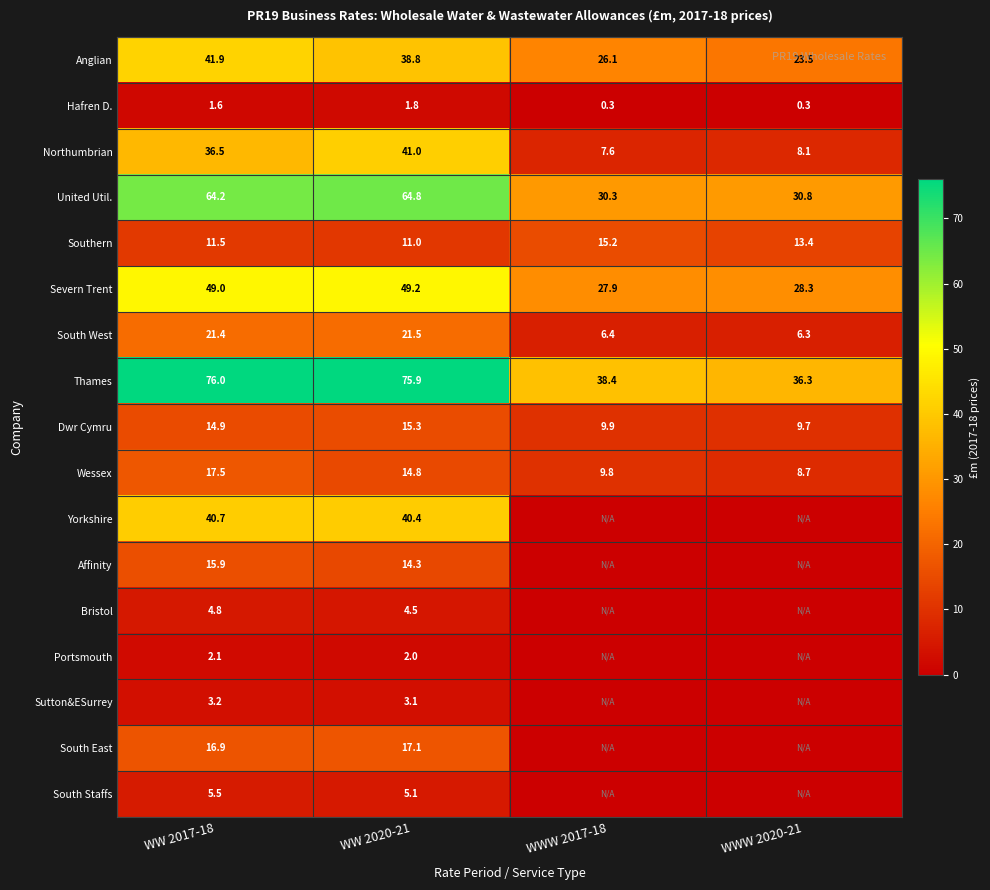

Which has a higher value, WW 2017-18 or WWW 2020-21?

WW 2017-18